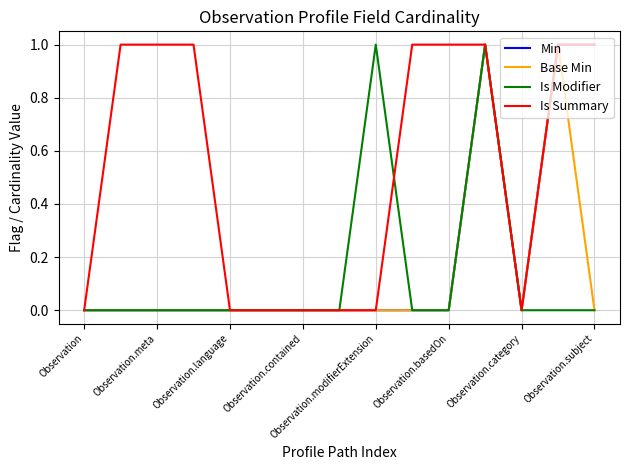

Which series has the largest total across all categories?

Is Summary